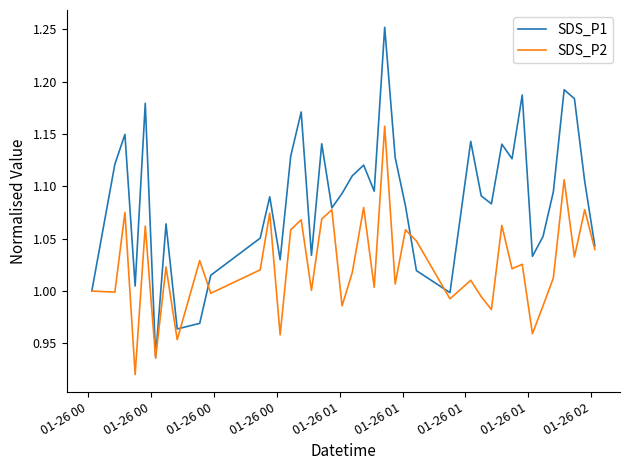

Which series has the largest total across all categories?

SDS_P1